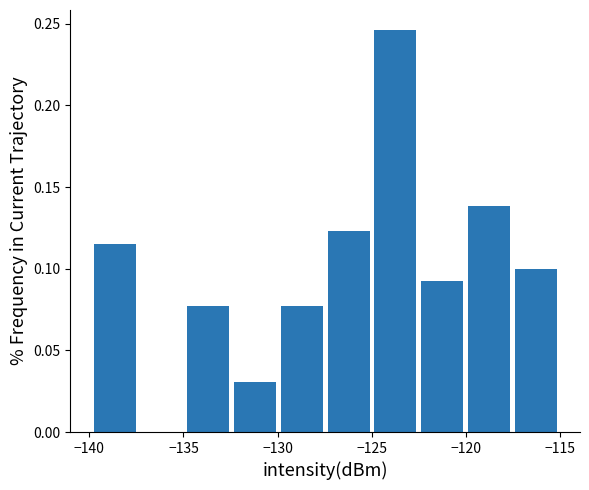

How tall is the bar that spans -140.0 to -137.5 on the x-axis? Neither the bar edges nor the heights are printed on the chart, so give them approximately, as read against the axes.

0.115